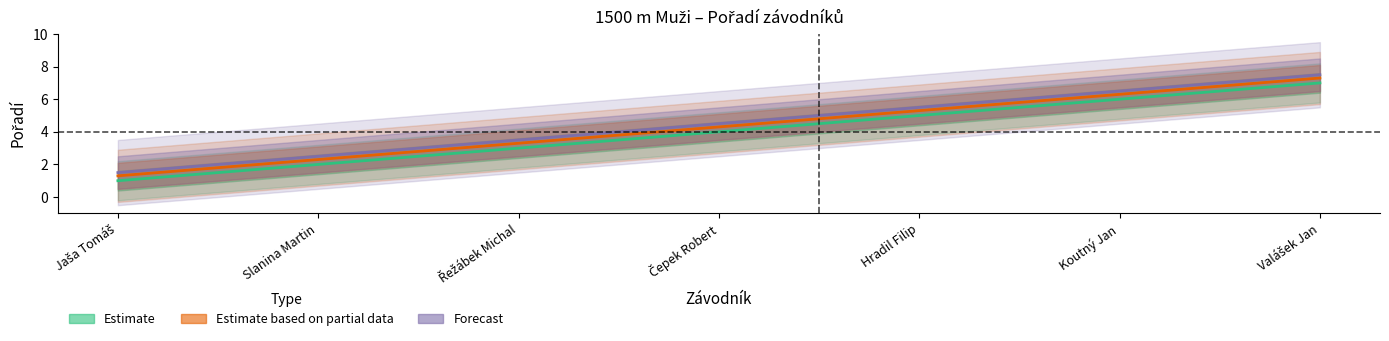

True or false: Estimate based on partial data and Estimate intersect in this chart.

False